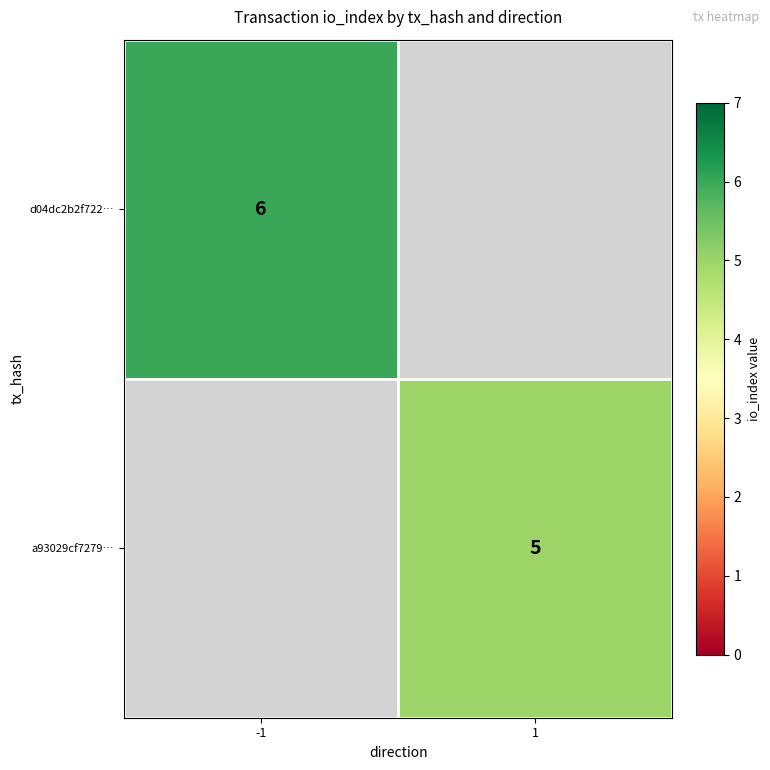

True or false: d04dc2b2f722… has a value of 4 at -1.

False